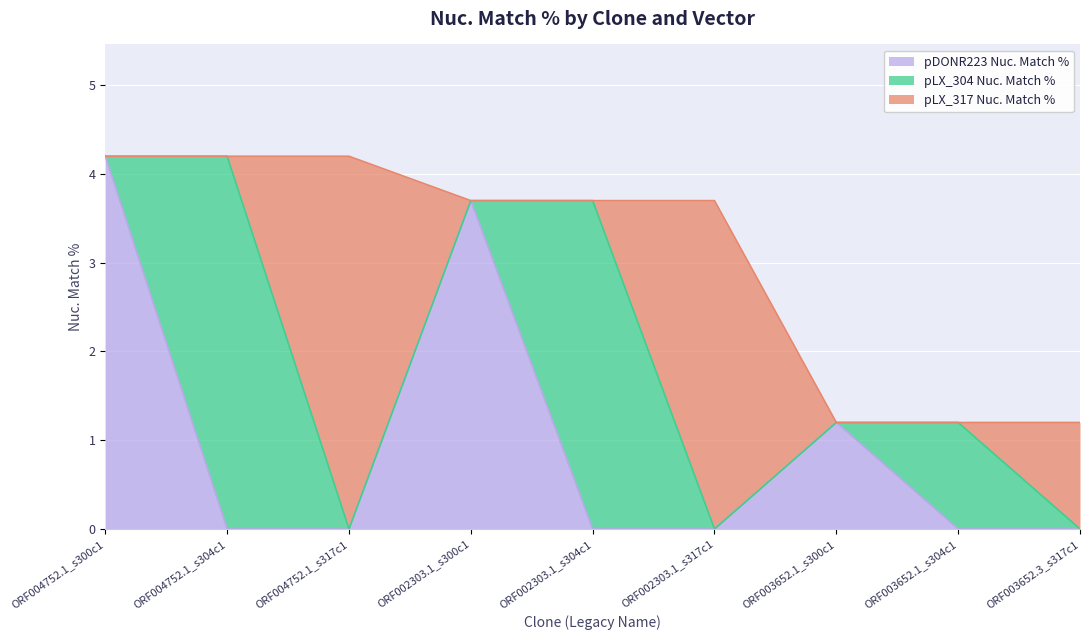

Reading left to right, what are all the values shown in this chart?

pDONR223 Nuc. Match %: 4.2	0.0	0.0	3.7	0.0	0.0	1.2	0.0	0.0
pLX_304 Nuc. Match %: 0.0	4.2	0.0	0.0	3.7	0.0	0.0	1.2	0.0
pLX_317 Nuc. Match %: 0.0	0.0	4.2	0.0	0.0	3.7	0.0	0.0	1.2